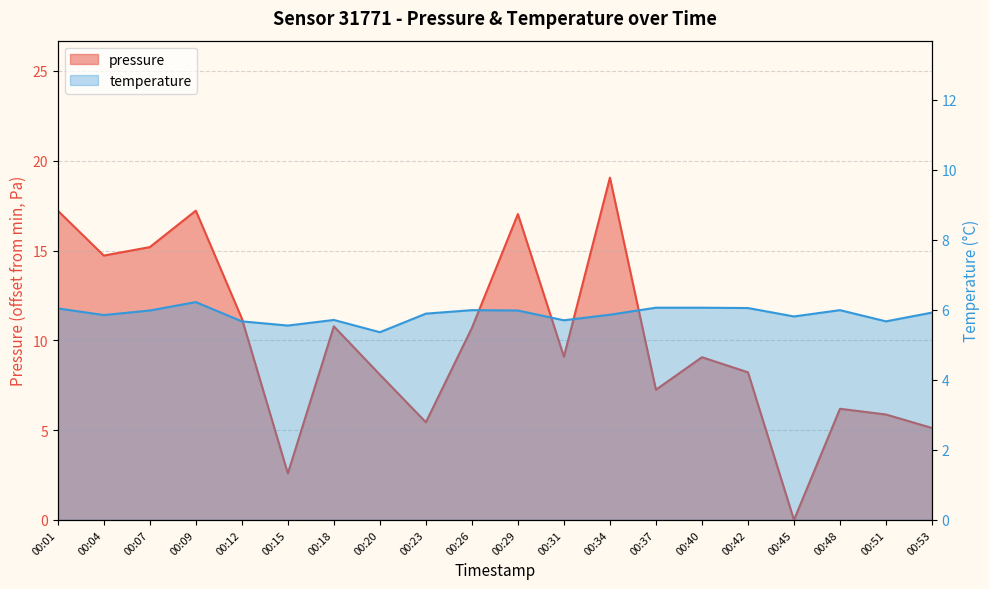

Where is the first local maximum for pressure?

00:09